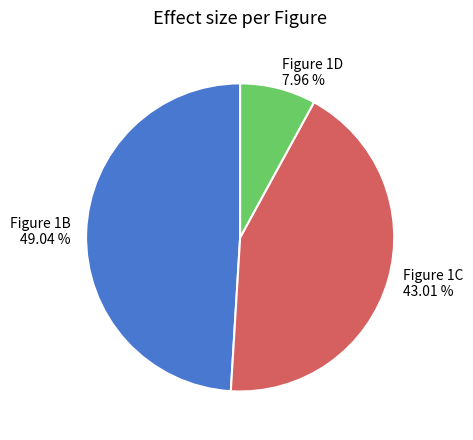

Does Figure 1D represent more than half of the total?

No